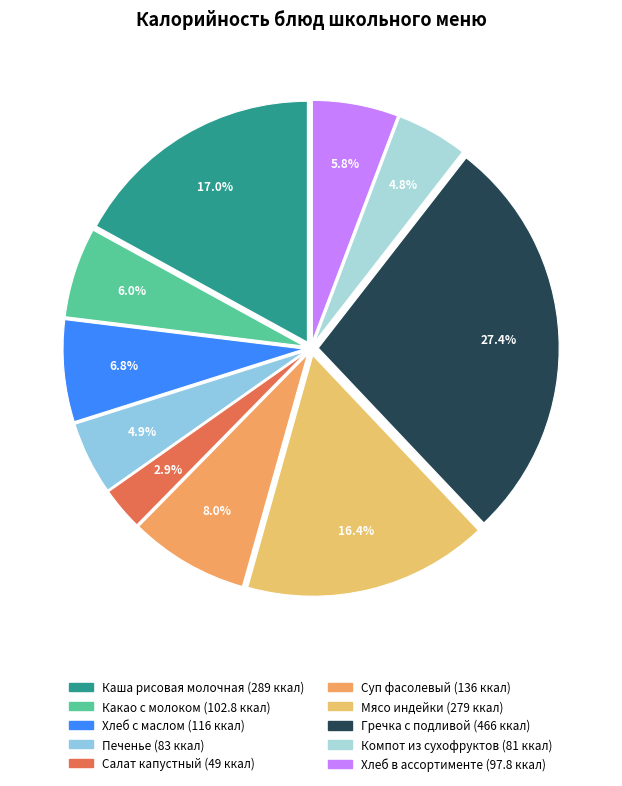

Which category has the smallest portion of the pie?

Салат капустный